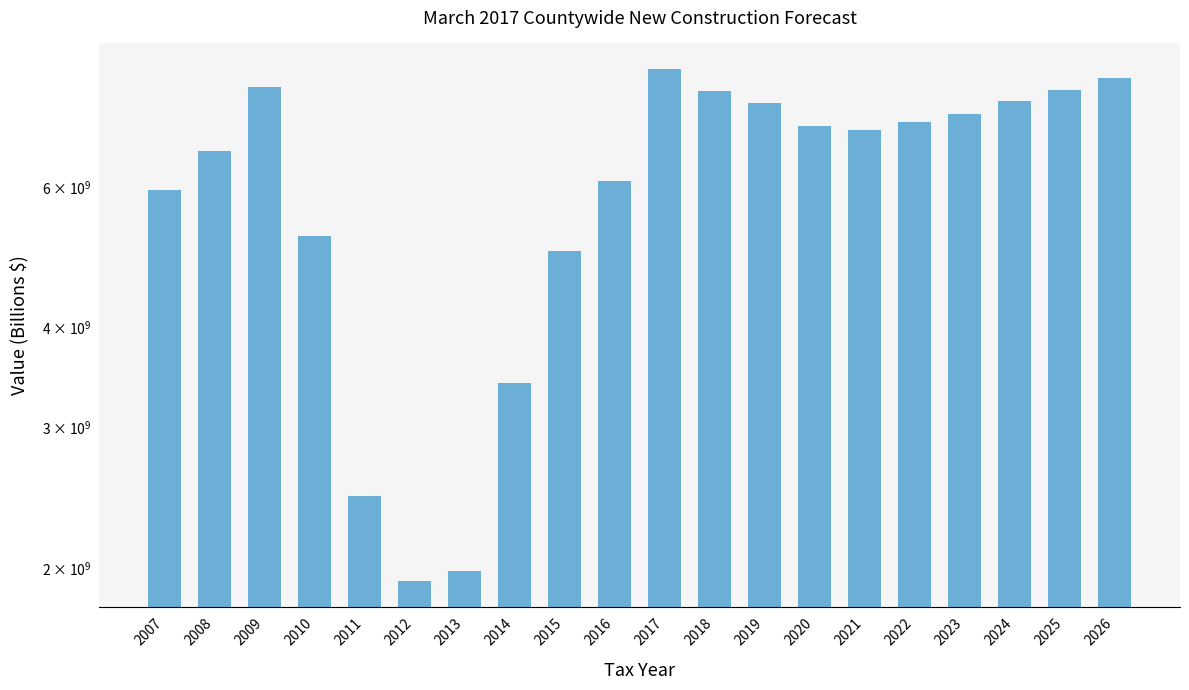

List the labels in order of value, smallest first.

2012, 2013, 2011, 2014, 2015, 2010, 2007, 2016, 2008, 2021, 2020, 2022, 2023, 2019, 2024, 2018, 2025, 2009, 2026, 2017